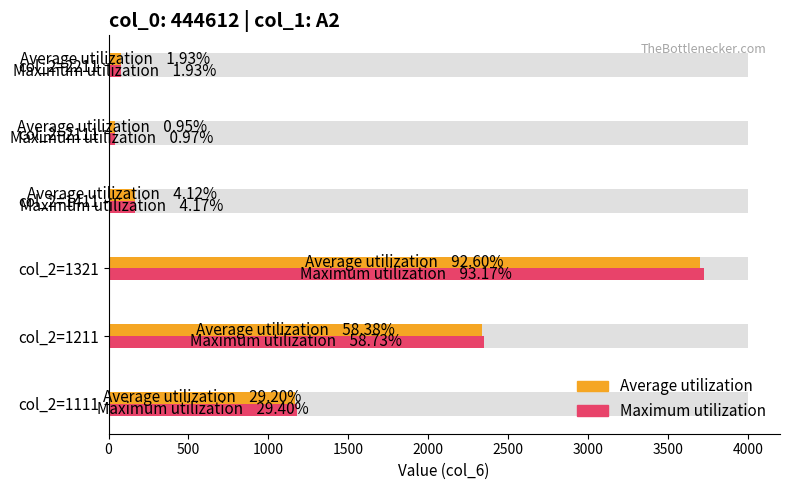

Reading left to right, transcribe all the data shown in this chart.

Average utilization: 1168	2335	3704	165	38	77
Maximum utilization: 1176	2349	3727	167	39	77